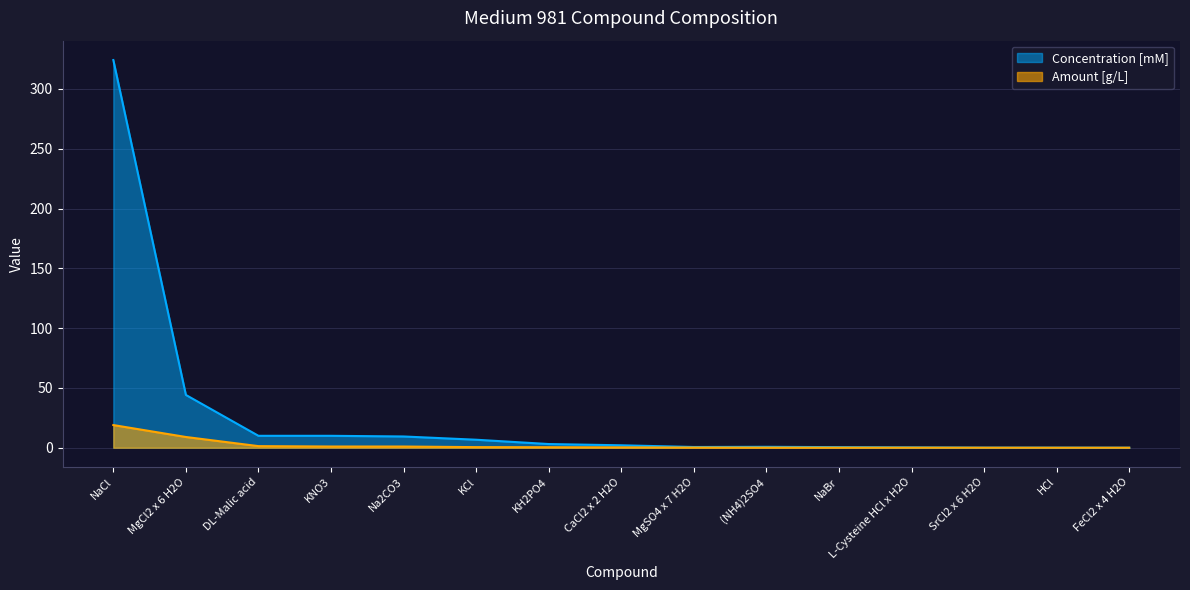

Between CaCl2 x 2 H2O and MgSO4 x 7 H2O, which series saw the biggest shift?

Concentration [mM]